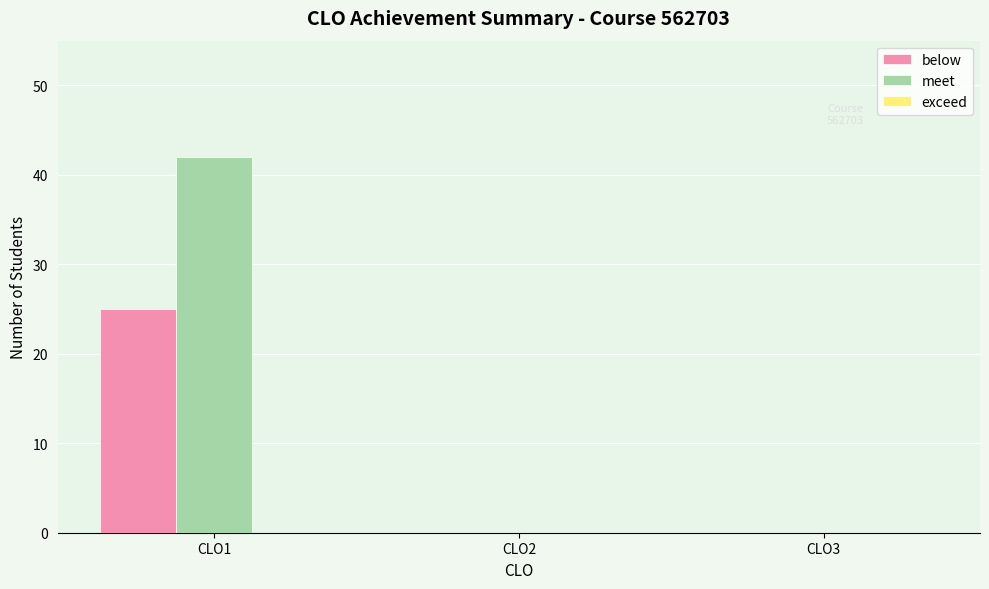

What is the maximum value shown in the chart?

42